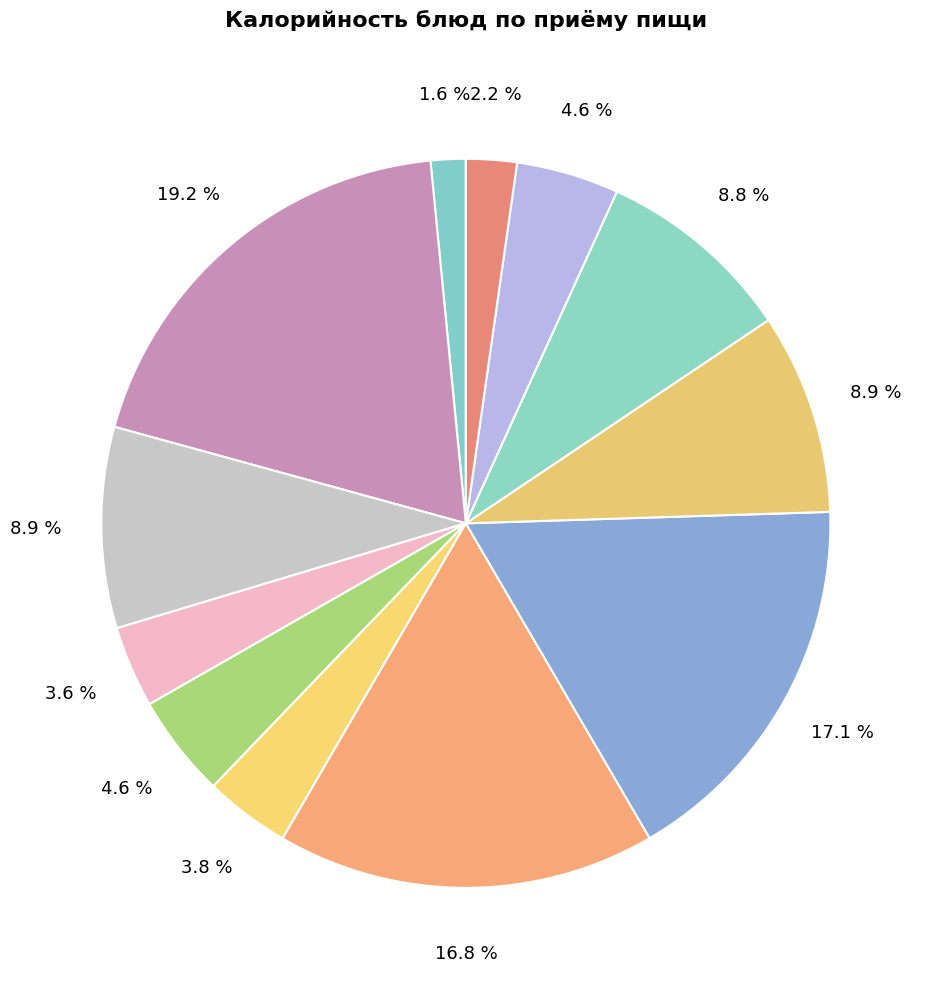

Is there any slice that represents more than half of the pie?

No